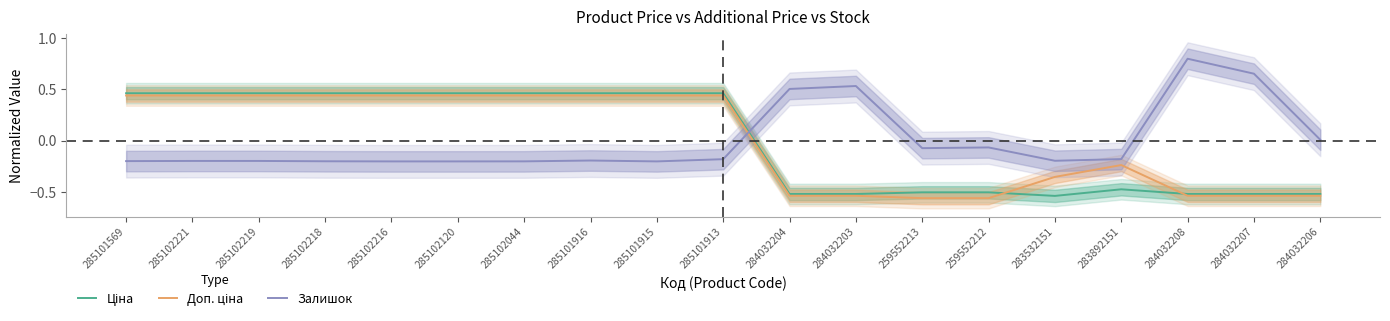

The Залишок series shows -0.2 at 285101915. True or false?

True